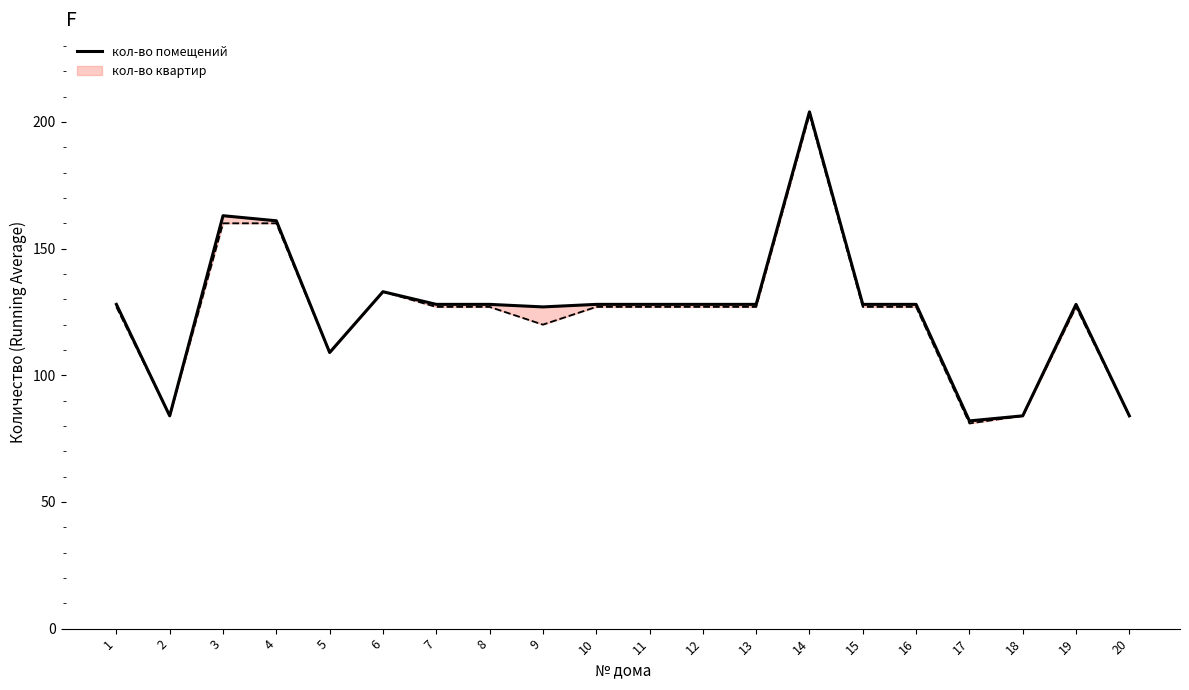

Where is the first local minimum?

2